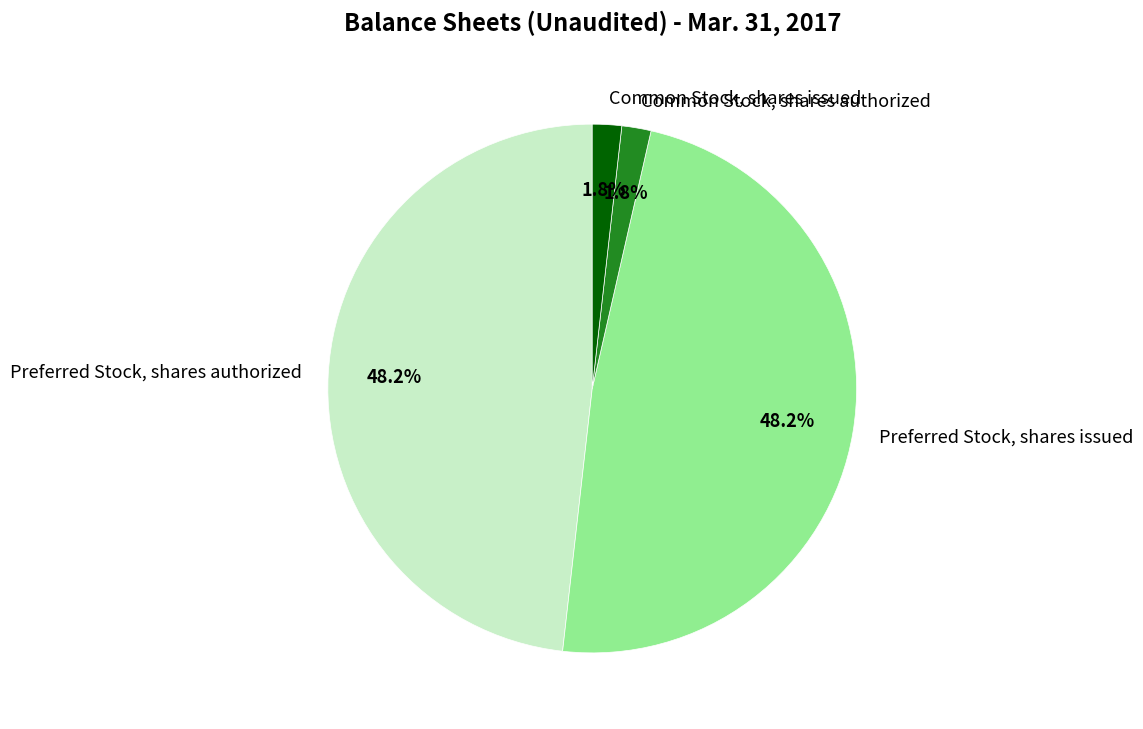

To the nearest percent, what percentage of the pie is Common Stock, shares authorized?

2%